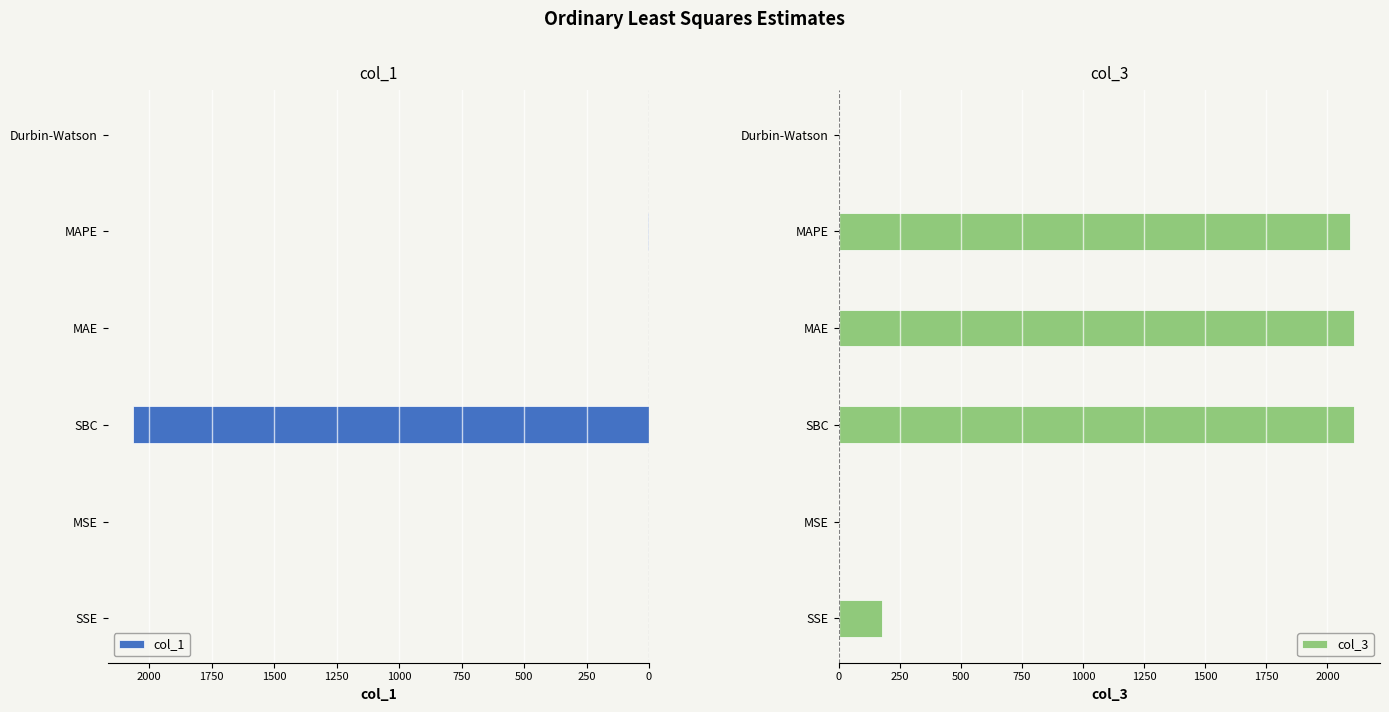

What is the value of the col_3 bar at the 1st from the left?

176.0